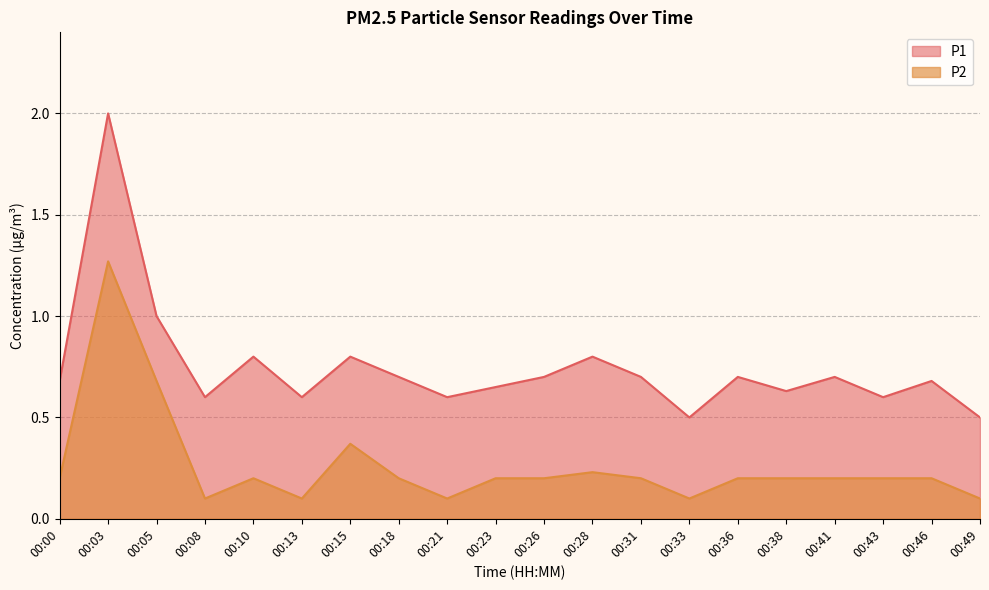

What is the sum of all P2 values?

5.2